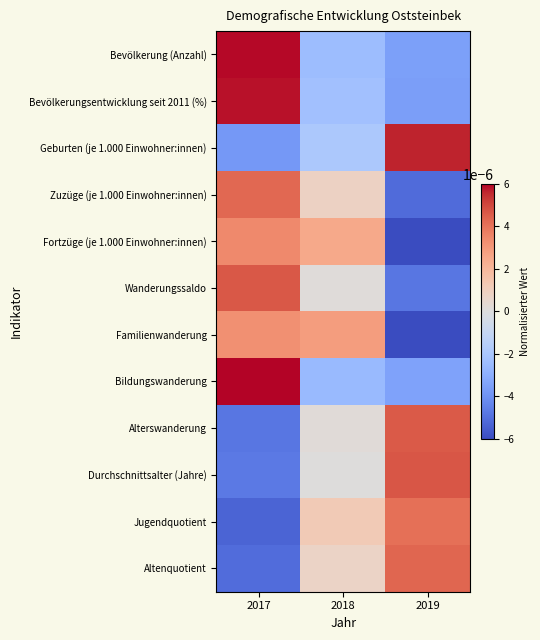

List the series in order of their peak value, highest first.

Bildungswanderung, Bevölkerung (Anzahl), Bevölkerungsentwicklung seit 2011 (%), Geburten (je 1.000 Einwohner:innen), Durchschnittsalter (Jahre), Wanderungssaldo, Alterswanderung, Altenquotient, Zuzüge (je 1.000 Einwohner:innen), Jugendquotient, Fortzüge (je 1.000 Einwohner:innen), Familienwanderung